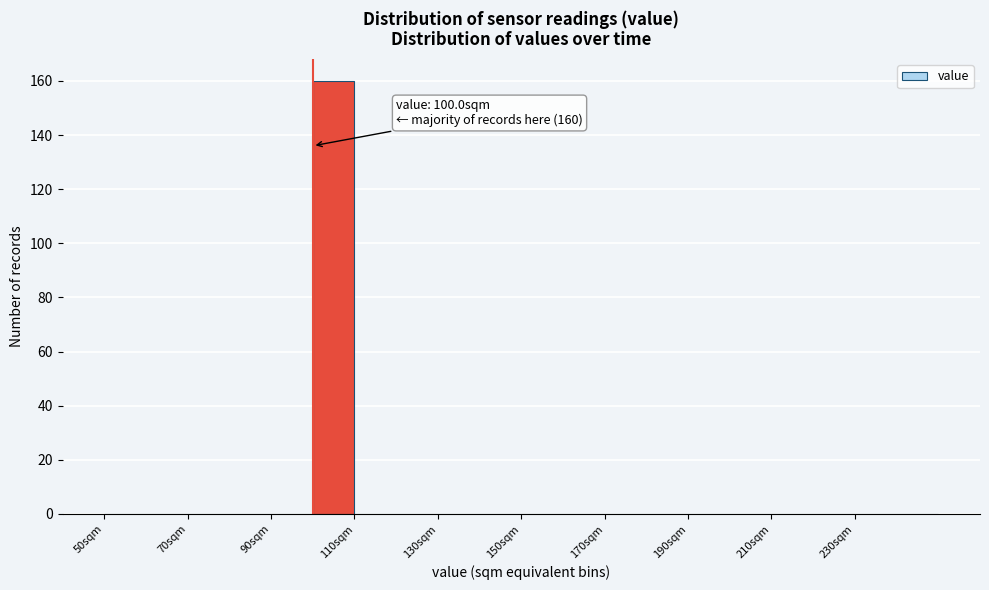

Which range on the x-axis has the tallest bar?

100 to 110